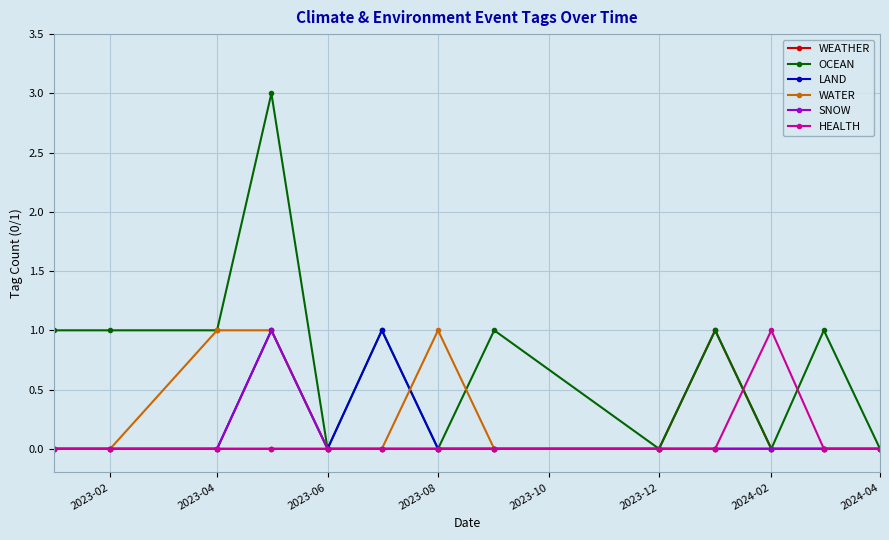

Which series has the largest range (max minus min)?

OCEAN